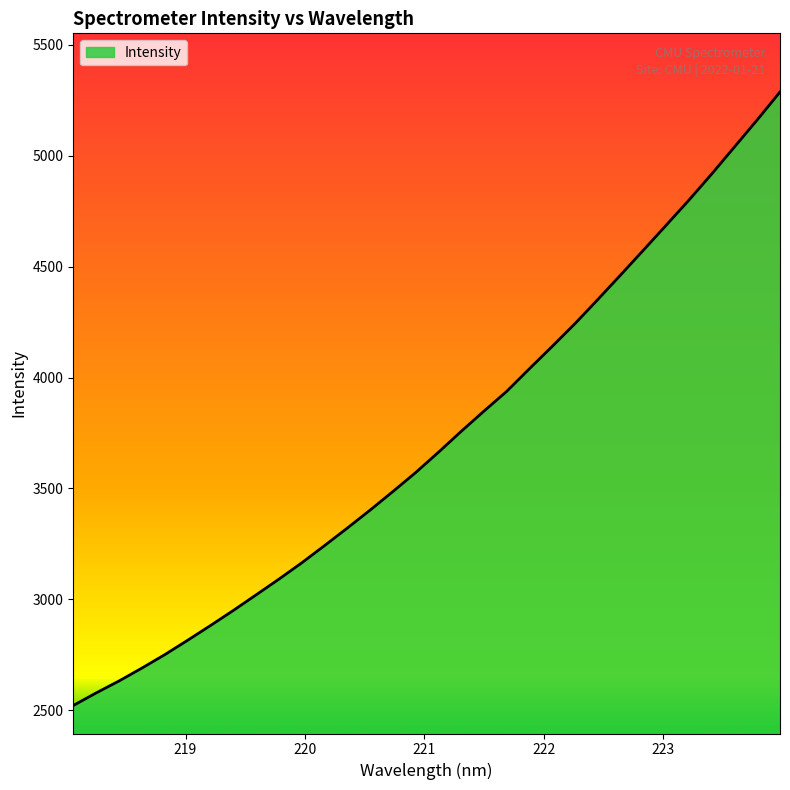

Reading left to right, list all the values displayed in this chart.

2521.9	2578.5	2632.2	2690.2	2750.5	2815.2	2881.5	2949.3	3019.7	3090.5	3163.9	3241.6	3320.7	3401.6	3485.4	3571.0	3662.5	3756.9	3848.2	3937.5	4039.7	4140.4	4243.0	4351.5	4462.0	4573.7	4686.4	4799.5	4917.3	5039.2	5161.3	5286.9